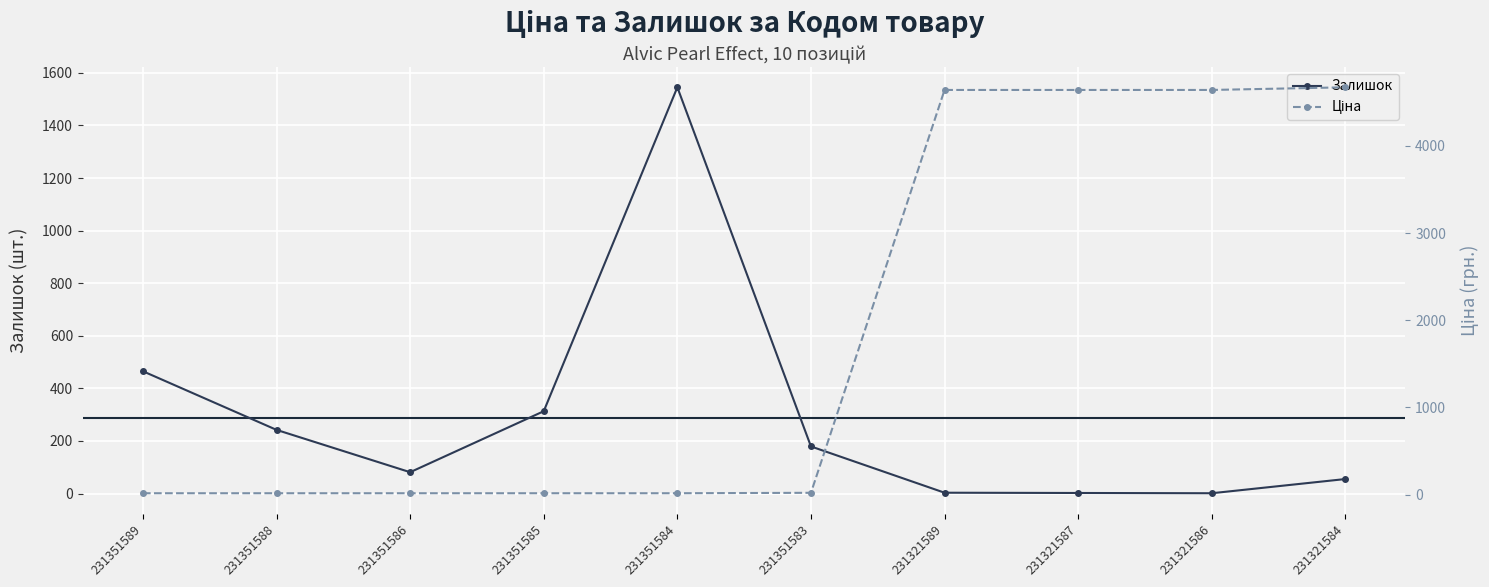

What is the difference between the Залишок values at 231321584 and 231351585?

258